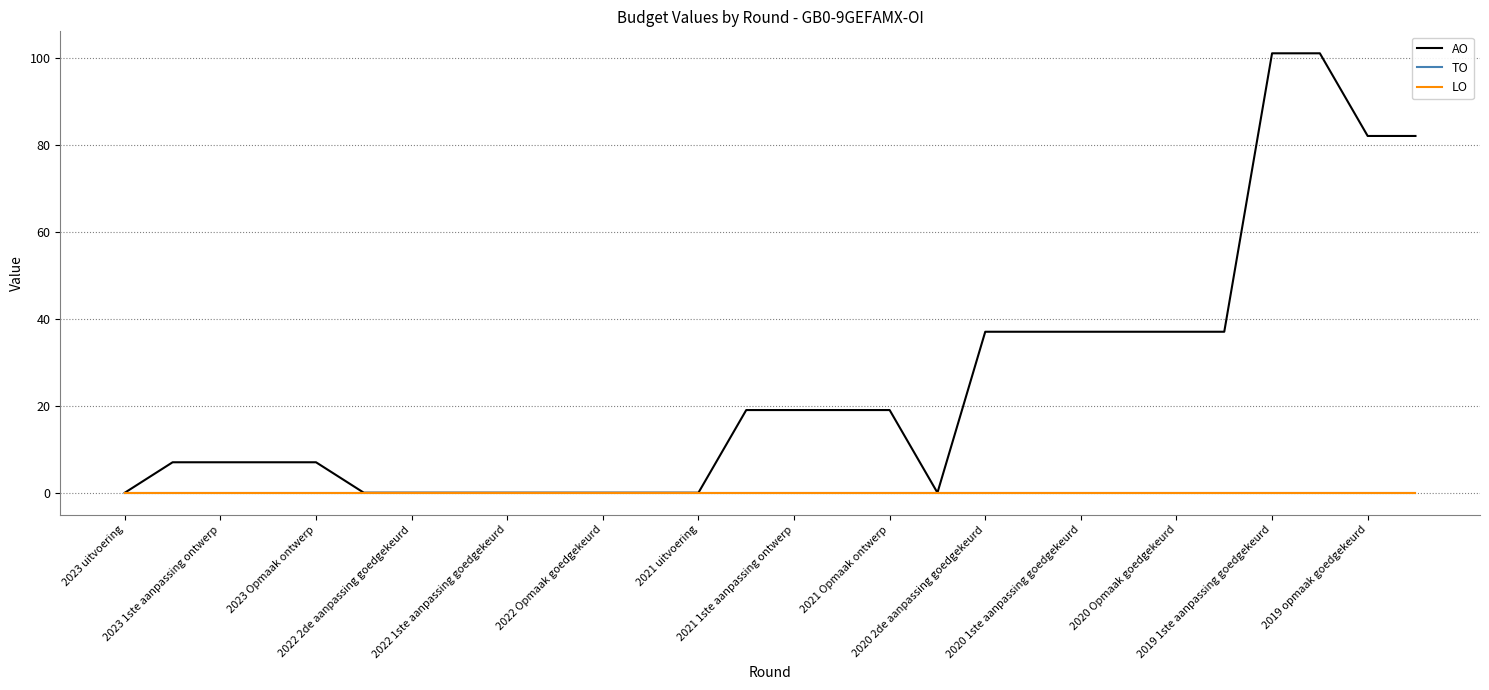

True or false: LO and AO cross at least once.

False